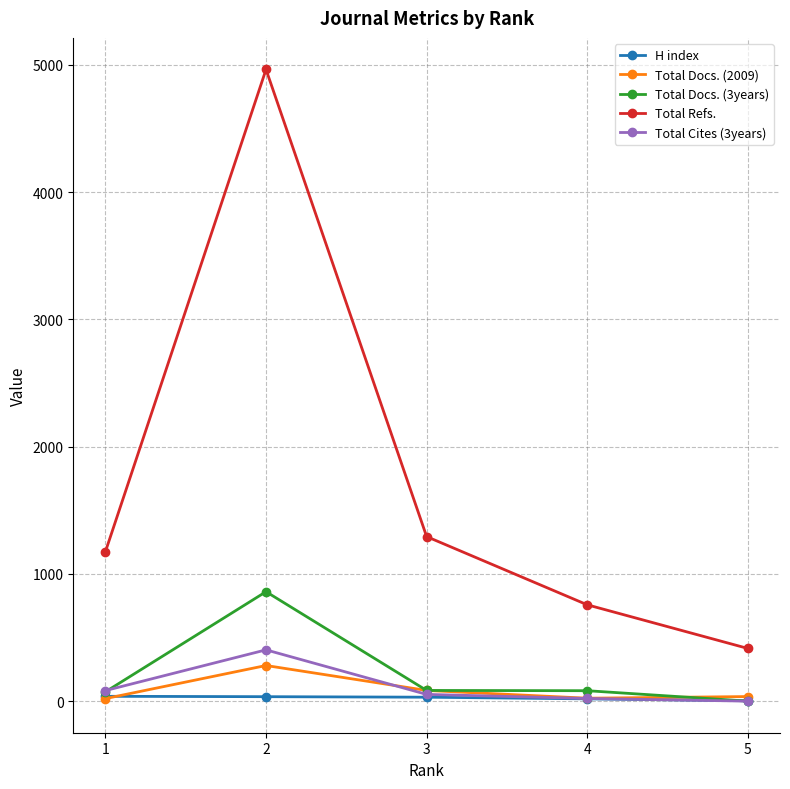

Where does the Total Cites (3years) series first go above 53?

1